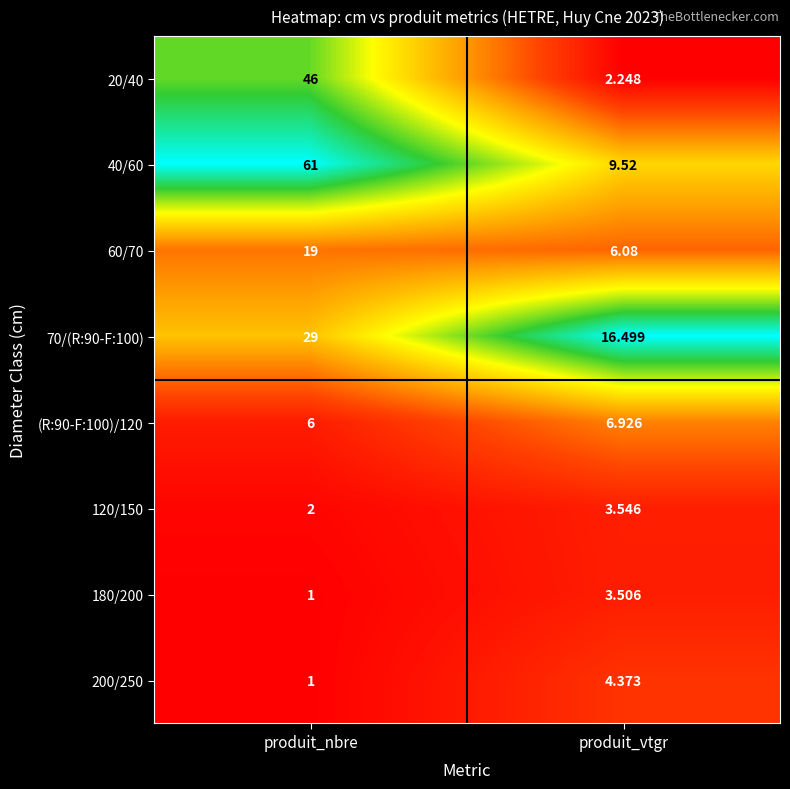

What is the difference between the highest and lowest values at produit_vtgr?

14.3